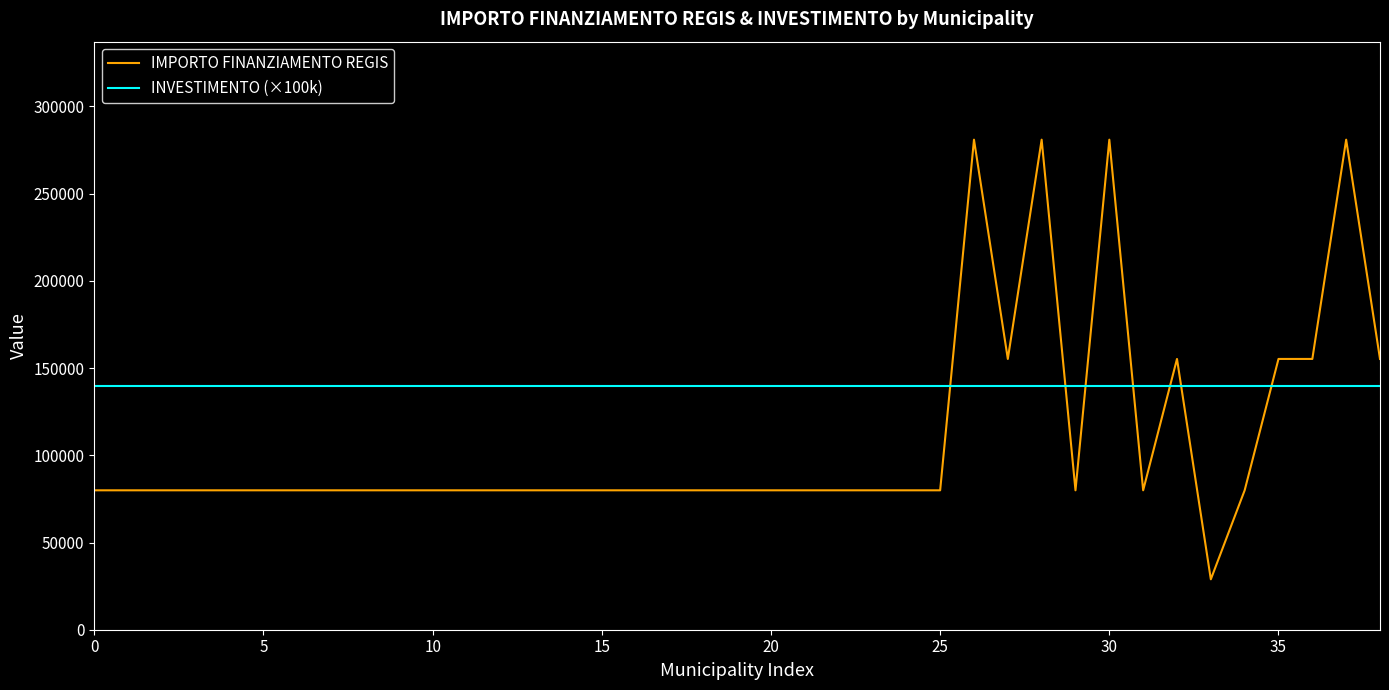

List the series in order of their peak value, highest first.

IMPORTO FINANZIAMENTO REGIS, INVESTIMENTO (×100k)